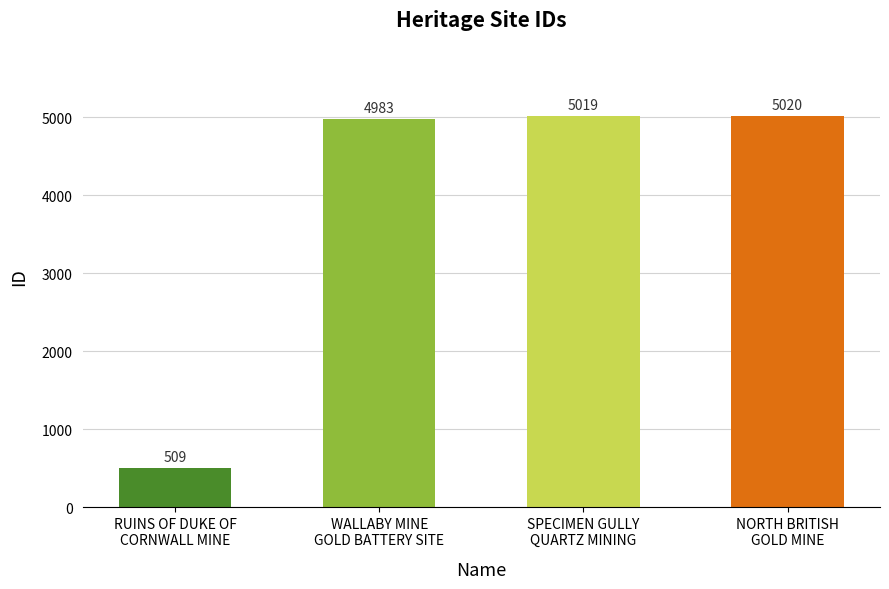

What value does the data have at SPECIMEN GULLY
QUARTZ MINING, to the nearest 10?

5020